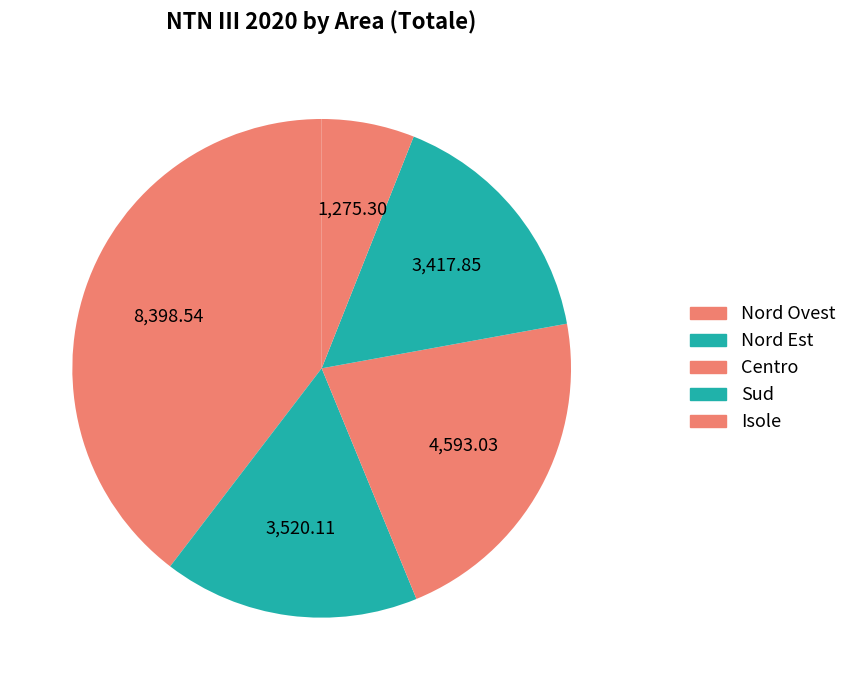

Is the sum of Centro and Sud greater than half?

No